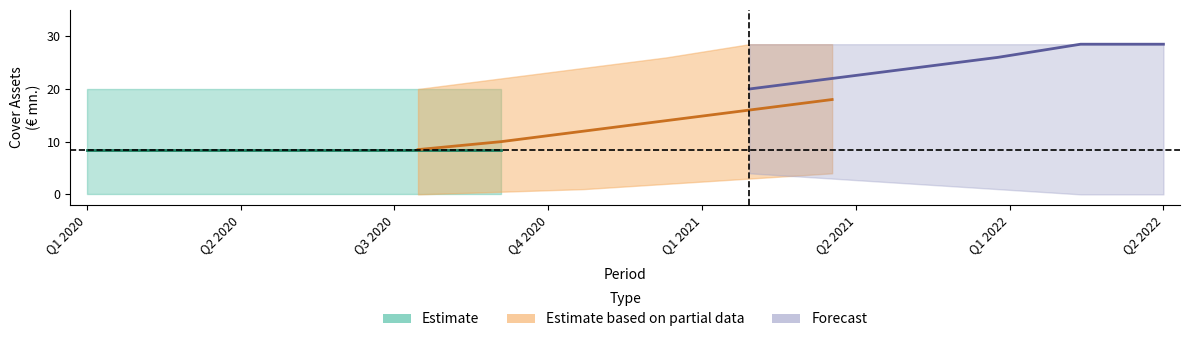

True or false: claims sect19 overall has more than 0 interior local peaks.

False